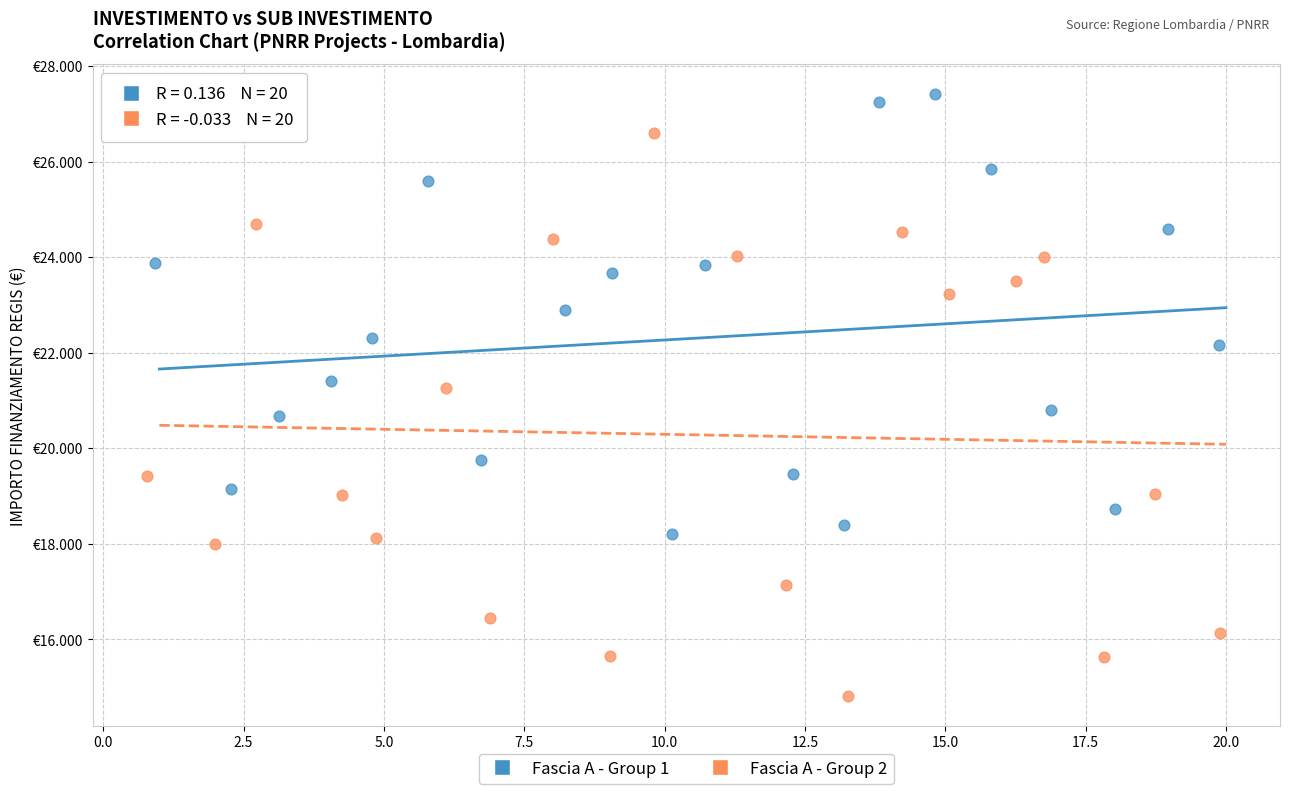

What are all the series names shown in the legend?

Fascia A - Group 1, Fascia A - Group 2